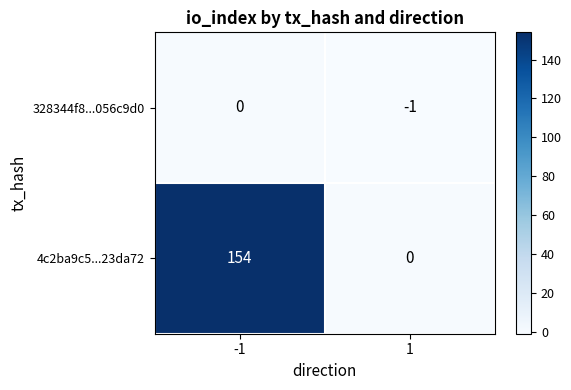

What is the sum of all 4c2ba9c5...23da72 values?

154